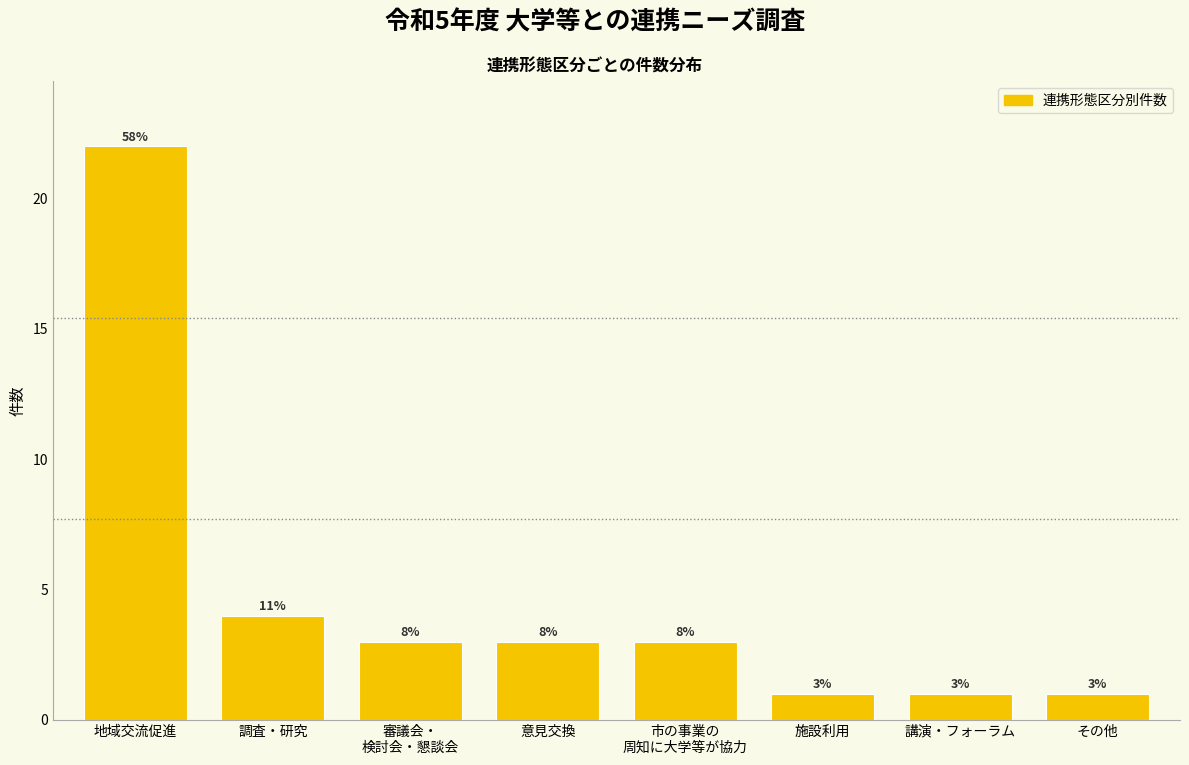

How many bars are there in total?

8